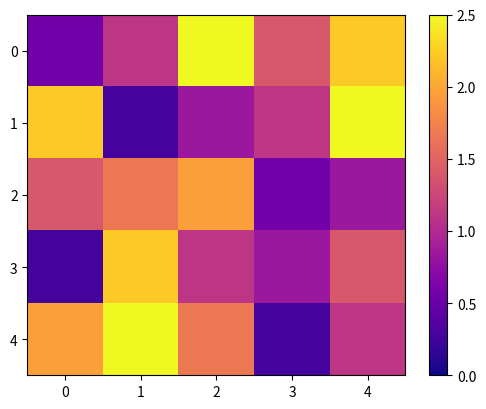

What is the smallest value displayed?

0.3